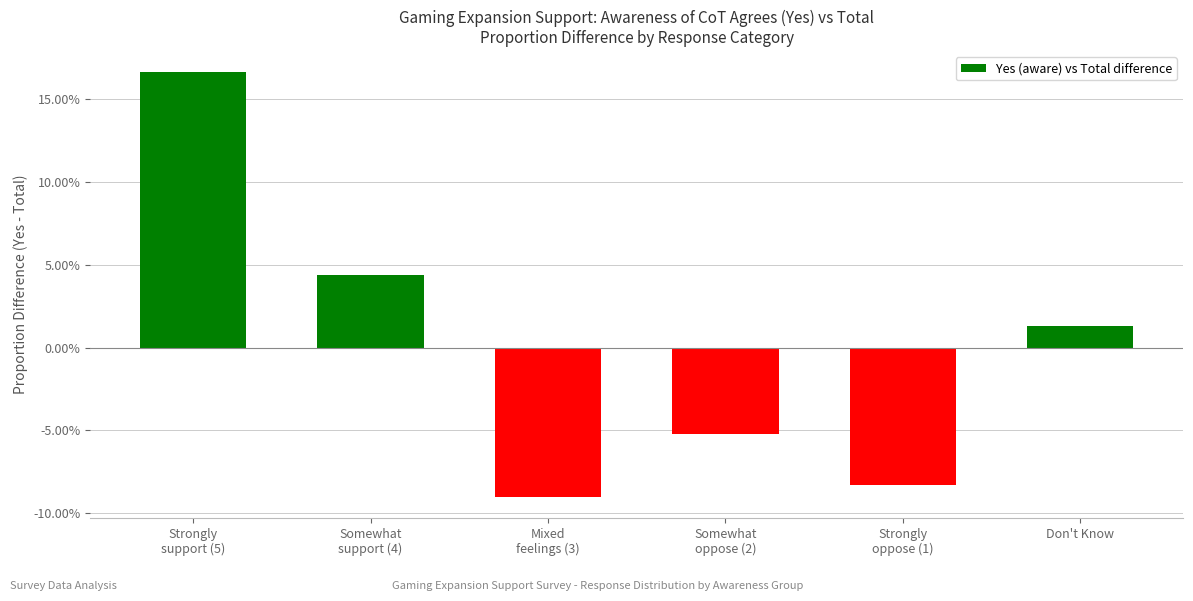

Are the bars horizontal?

No